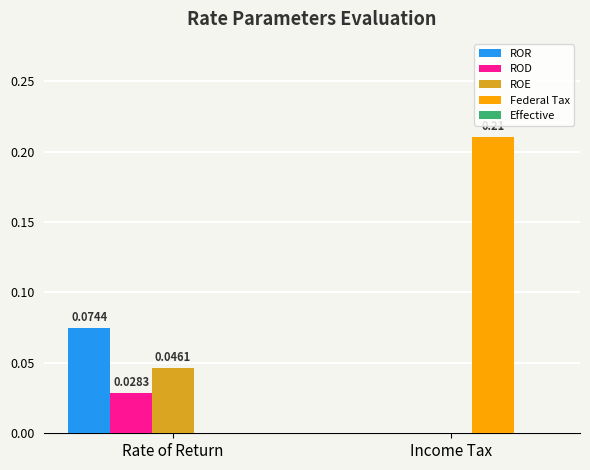

Which category has the highest value in the ROE series?

Rate of Return